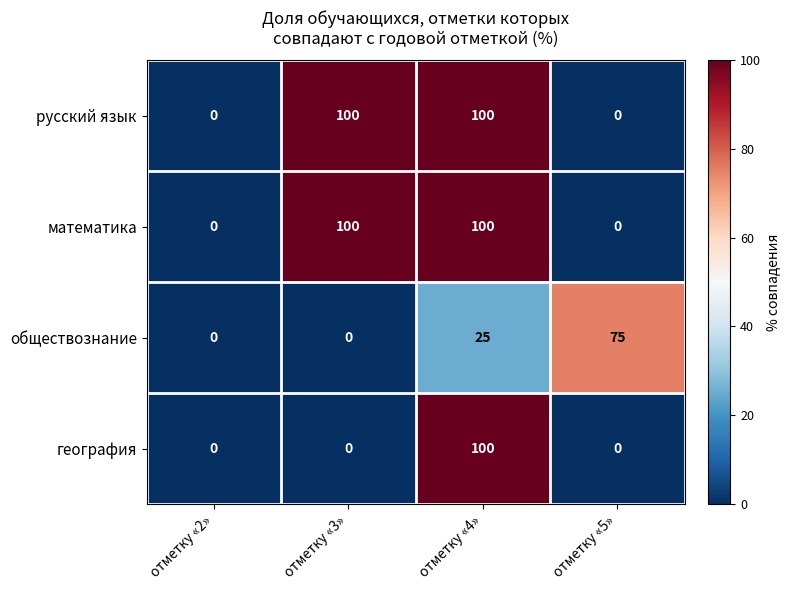

What is the approximate value of обществознание at отметку «5»?

75